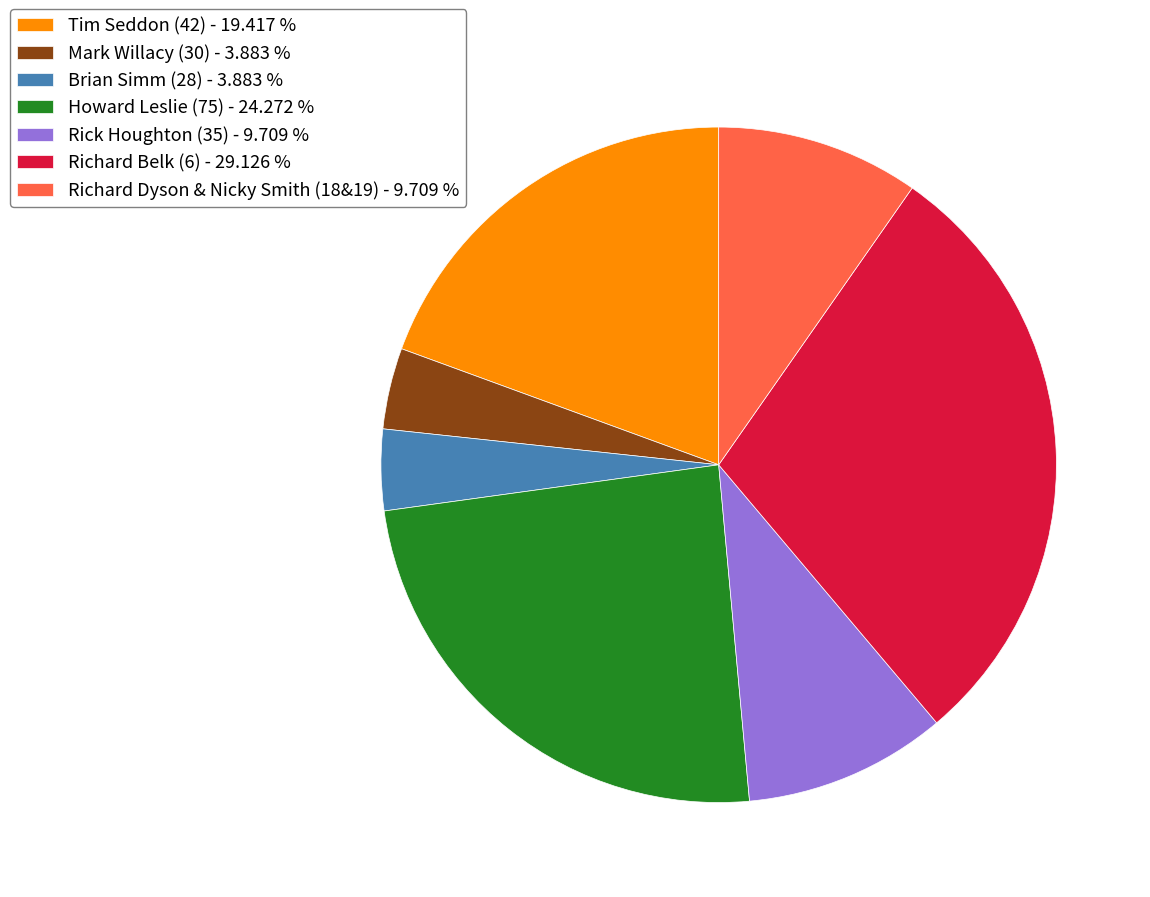

Which has a higher value, Howard Leslie (75) - 24.272 % or Tim Seddon (42) - 19.417 %?

Howard Leslie (75) - 24.272 %